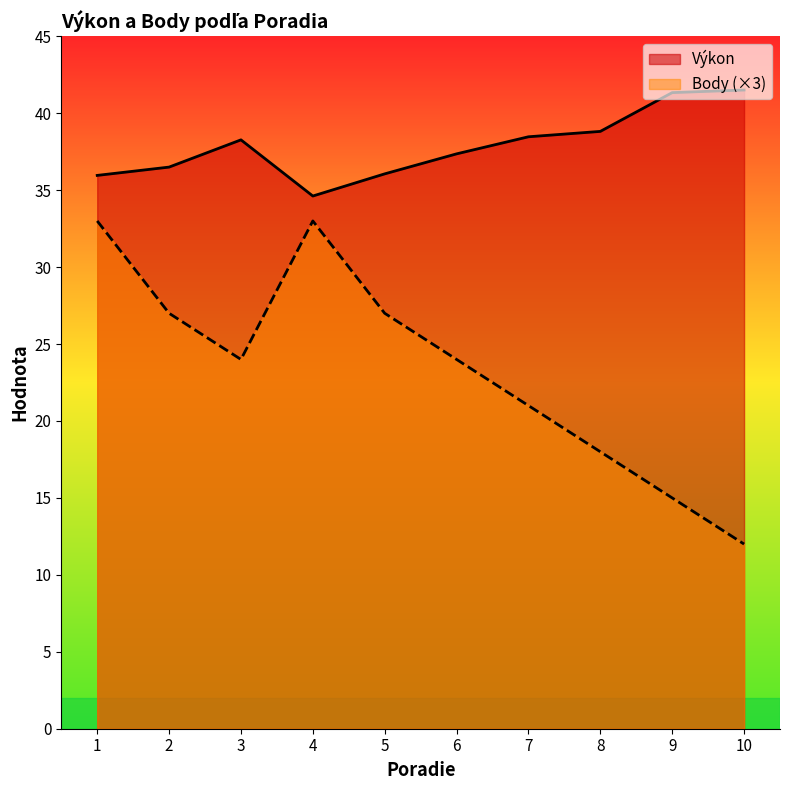

Is it true that Výkon equals 37.4 at 6?

True